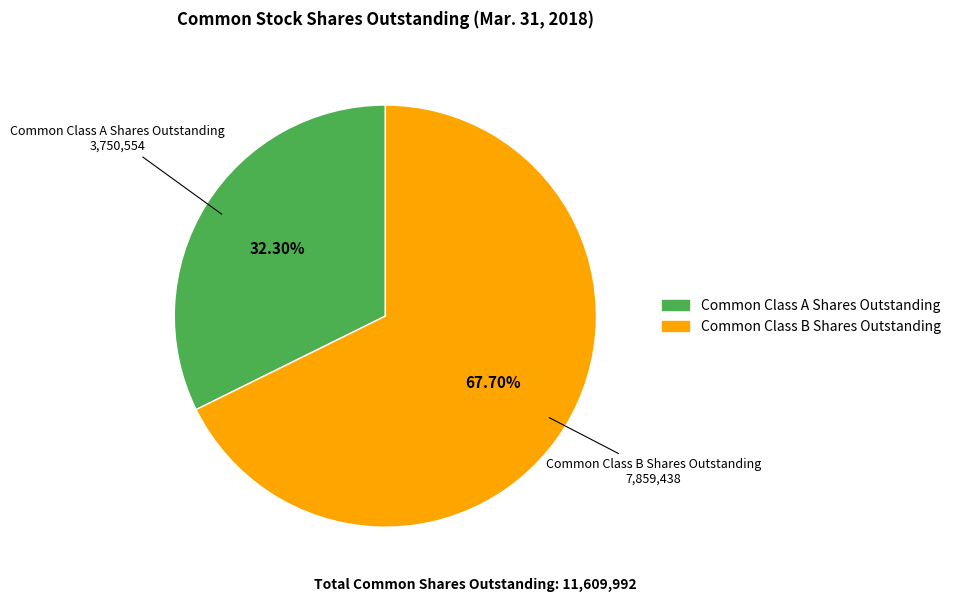

To the nearest percent, what is the difference between the largest and smallest slice percentages?

35%